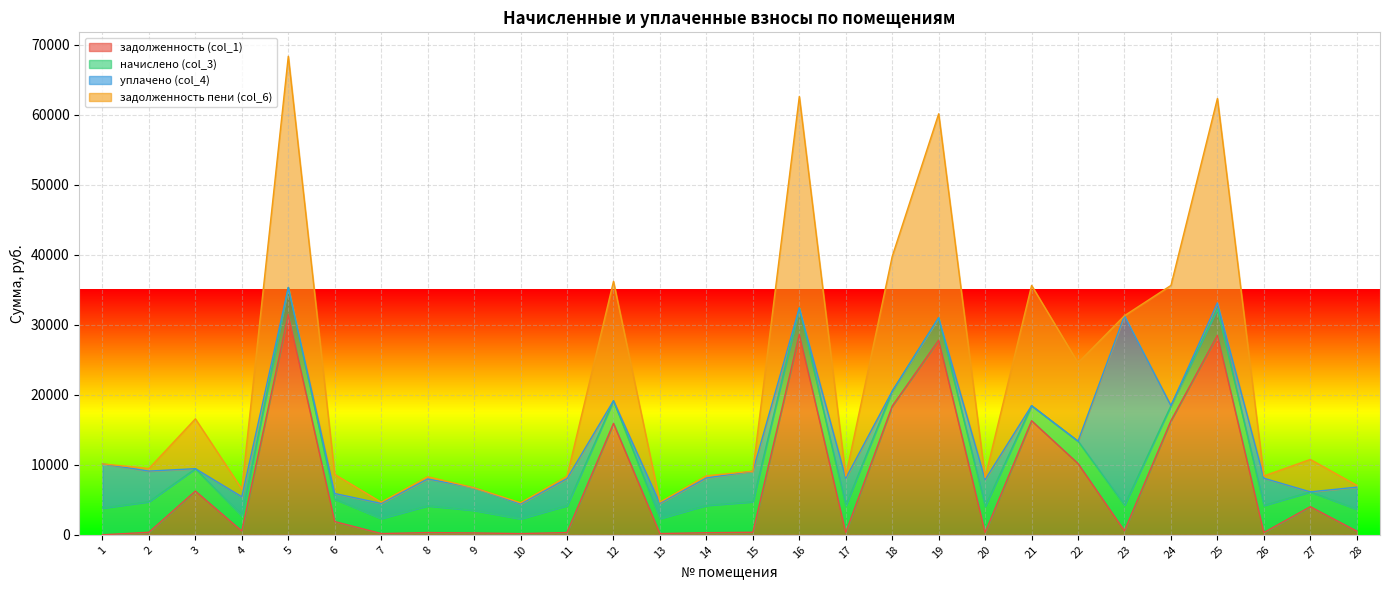

What is the total value across all series at 13?

4671.4